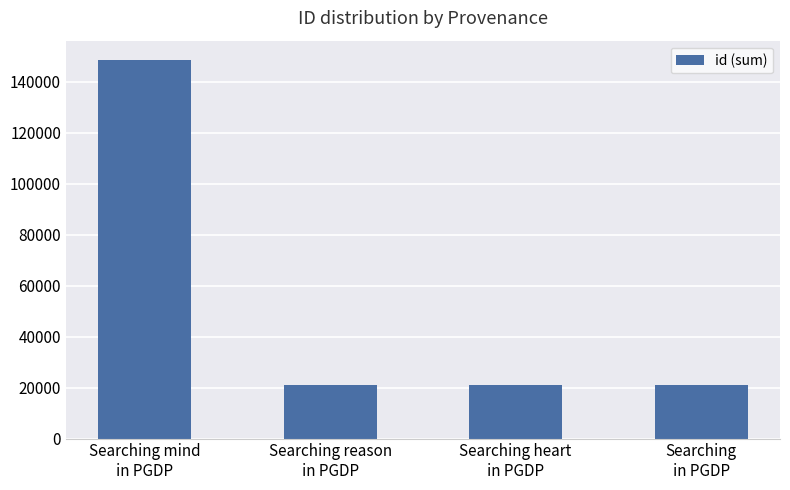

What is the smallest value displayed?

21114